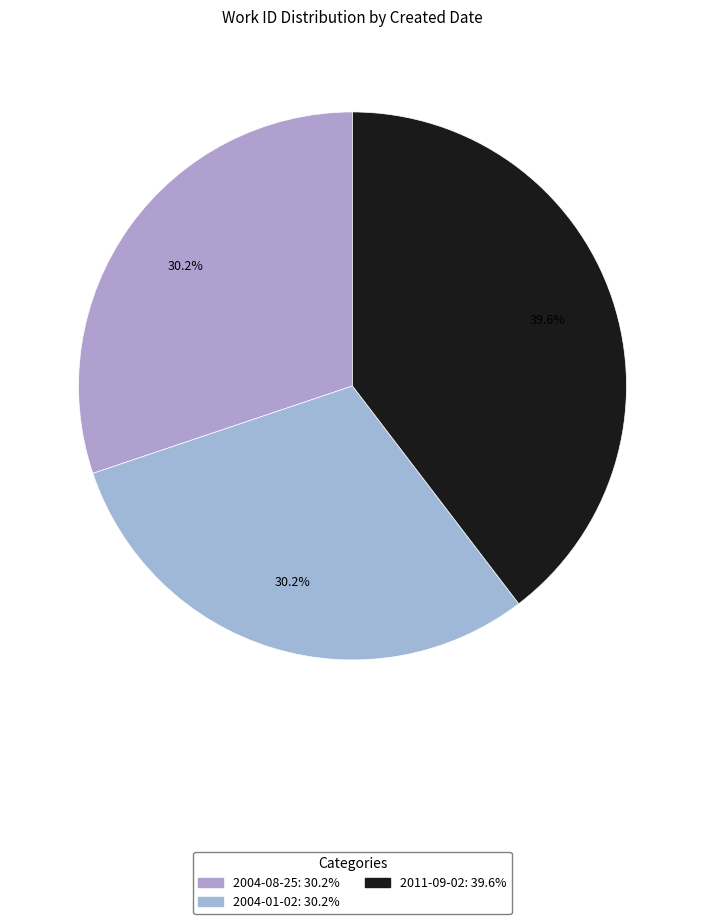

What is the change in value from 2004-08-25 to 2004-01-02?

+6